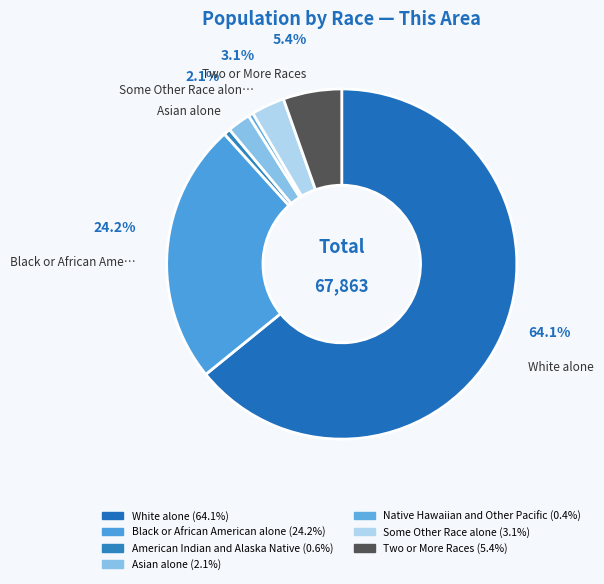

How many segments does this pie chart have?

7